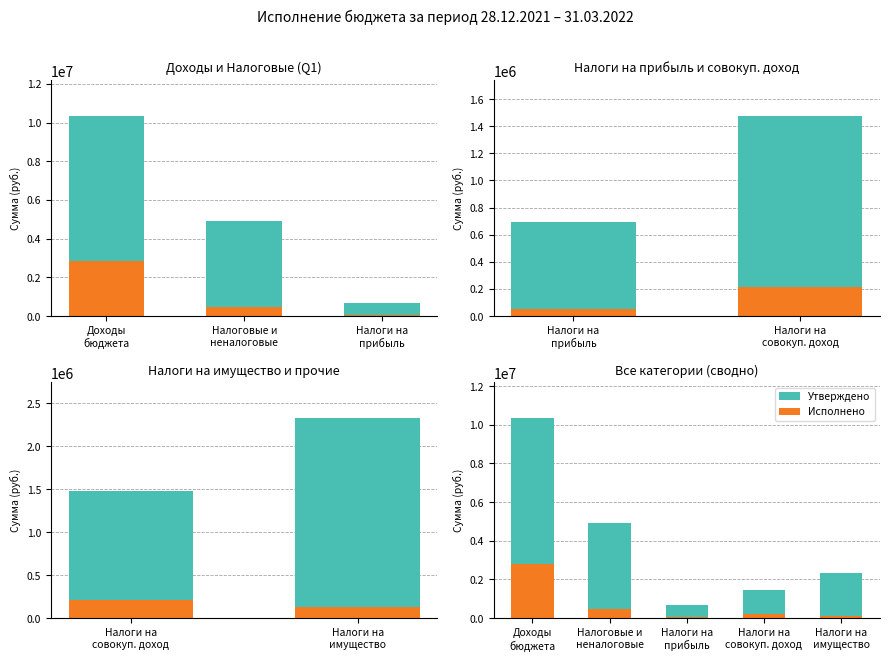

The value of Исполнено at Налоги на
прибыль is 53323.2. True or false?

True